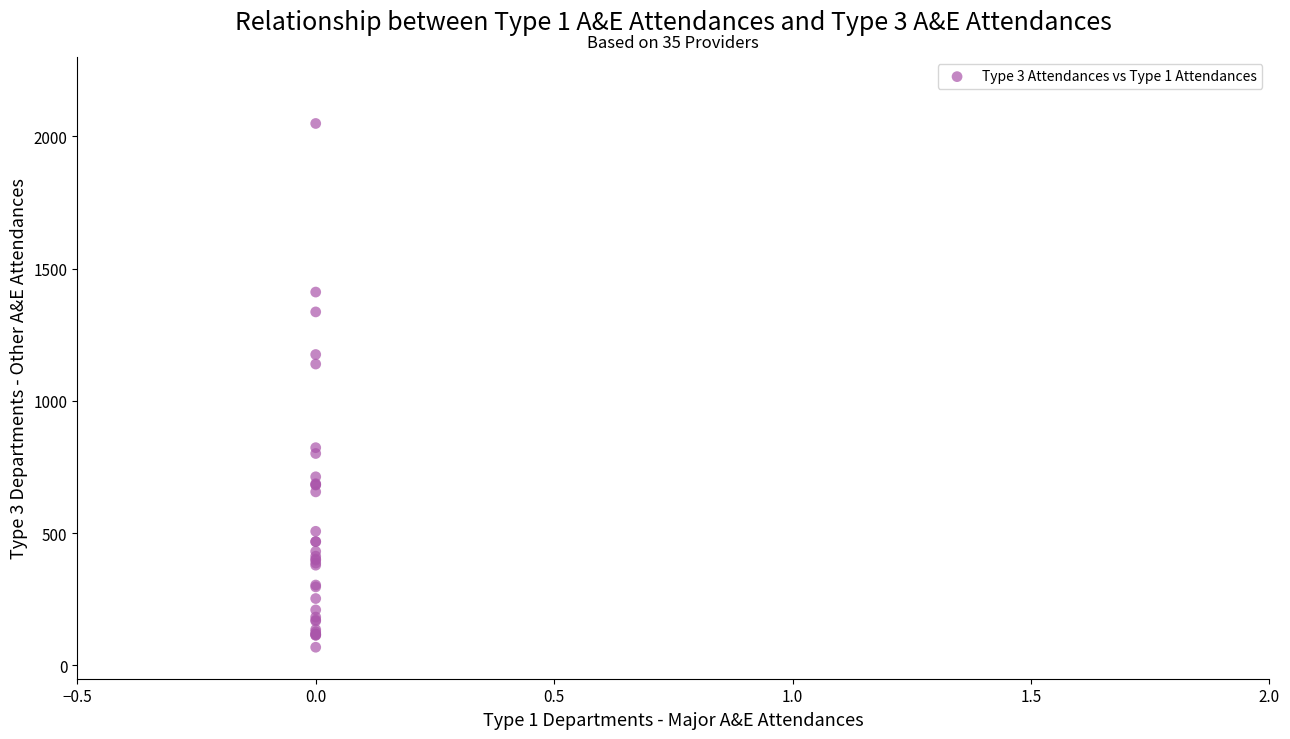

What Y value in the scatter plot is closest to 1058?

1139